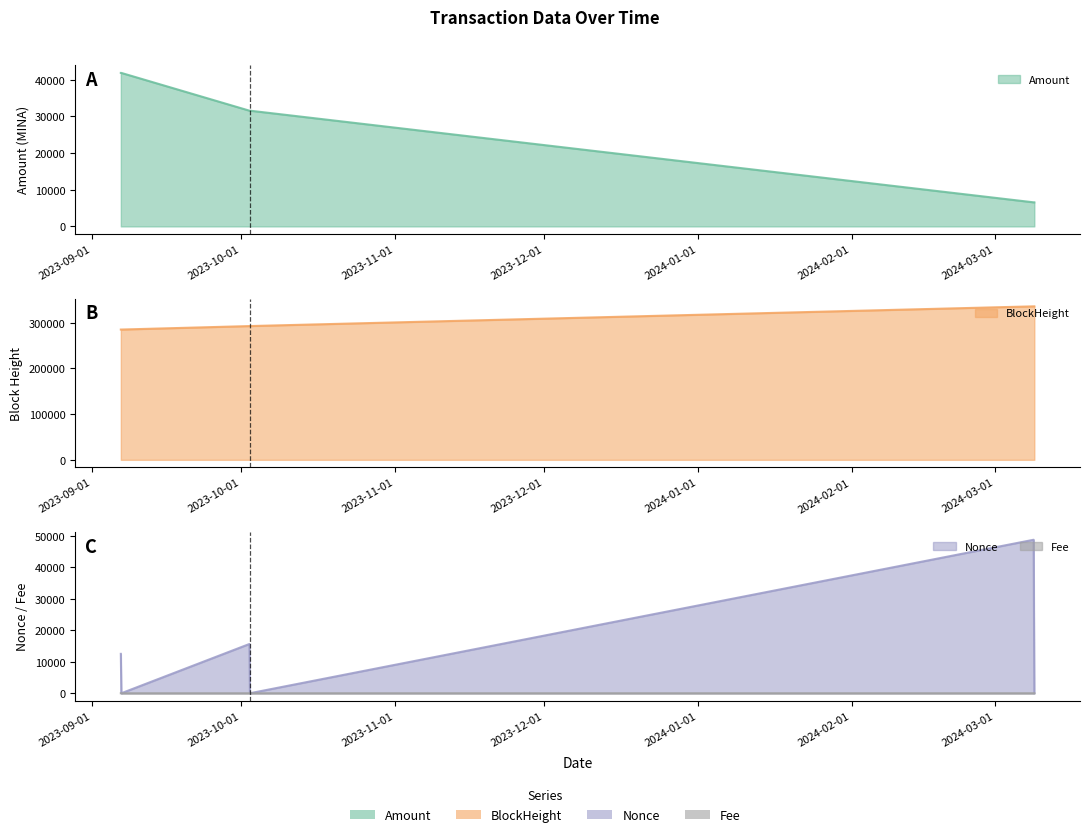

What is the difference between the highest and lowest values at 2024-03-08 16:51?

336067.8